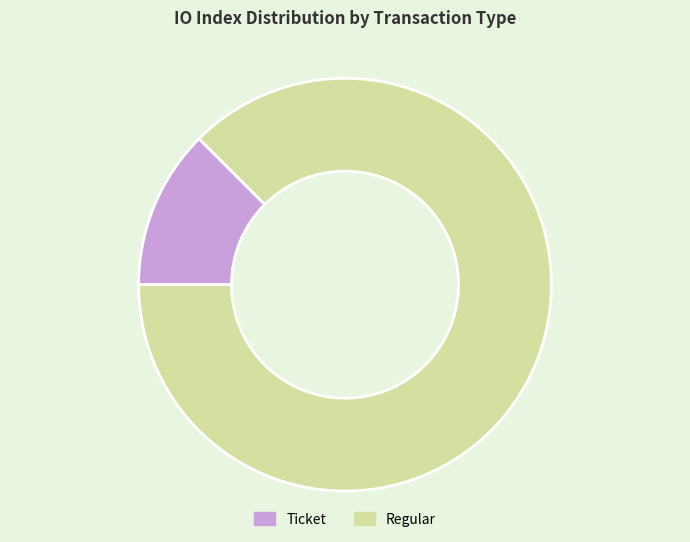

What is the ratio of the value at Regular to the value at Ticket?

7.0